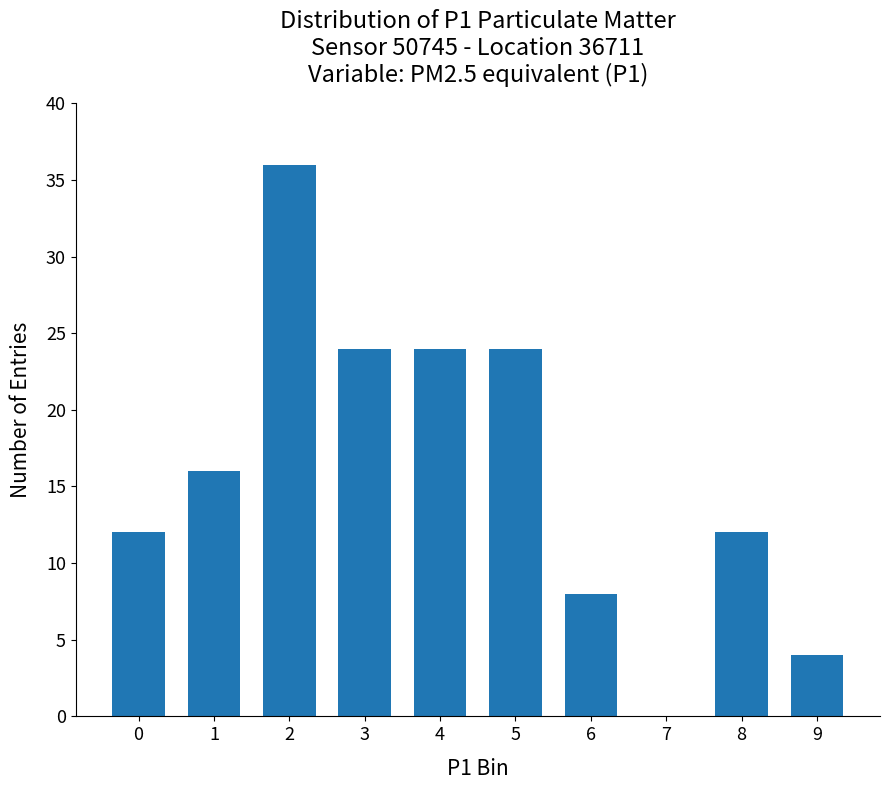

Reading left to right, transcribe all the data shown in this chart.

0=12	1=16	2=36	3=24	4=24	5=24	6=8	7=0	8=12	9=4